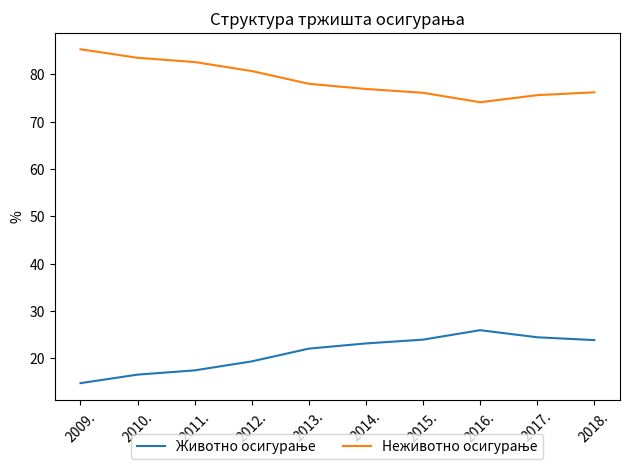

What is the total value across all series at 2016.?

100.0